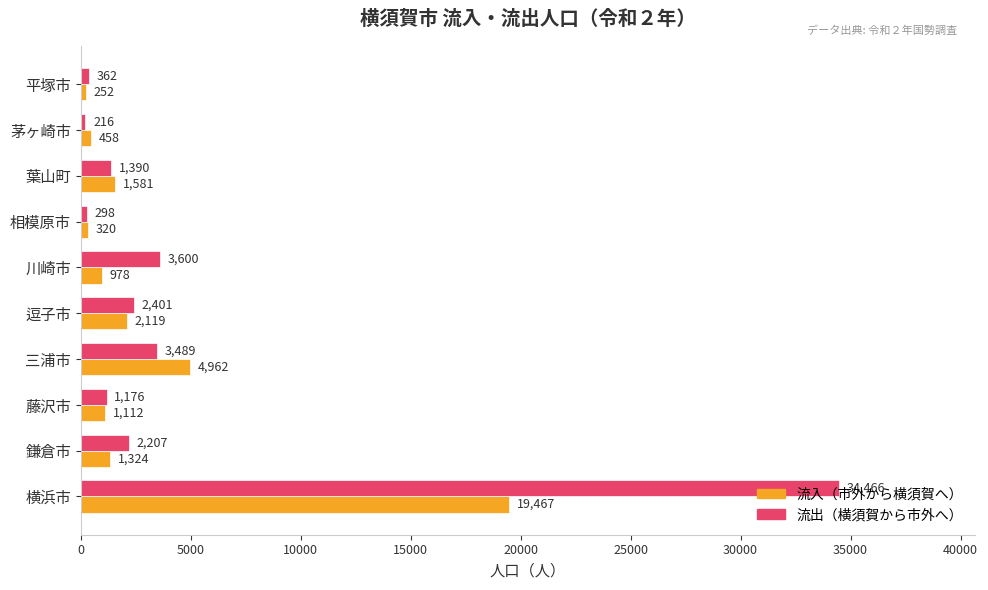

True or false: 流出（横須賀から市外へ） has a value of 21495 at 横浜市.

False